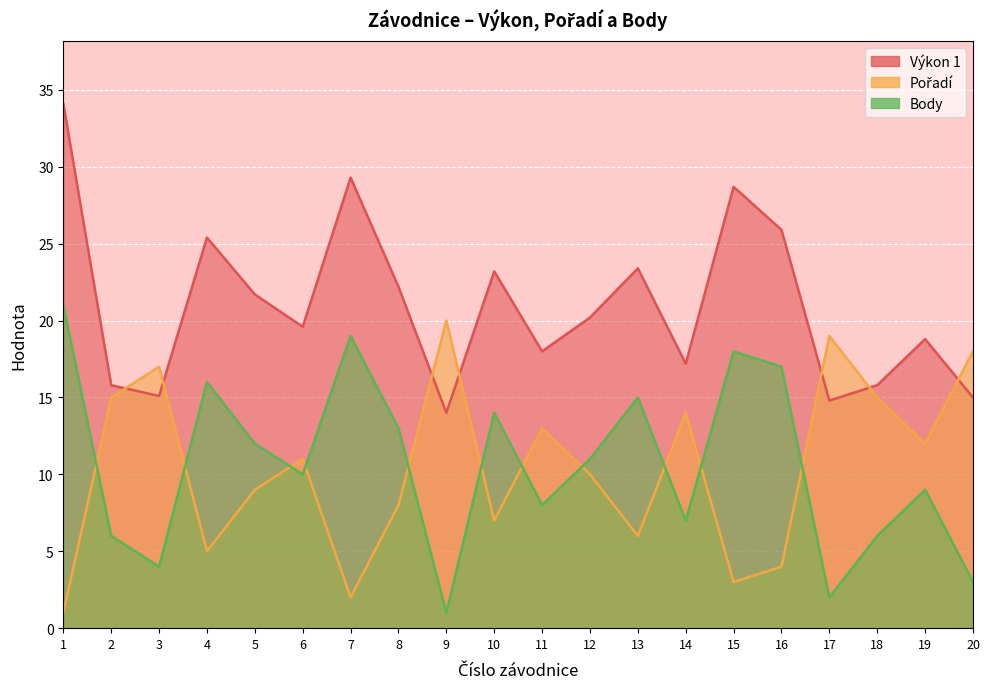

True or false: Pořadí and Body intersect in this chart.

True